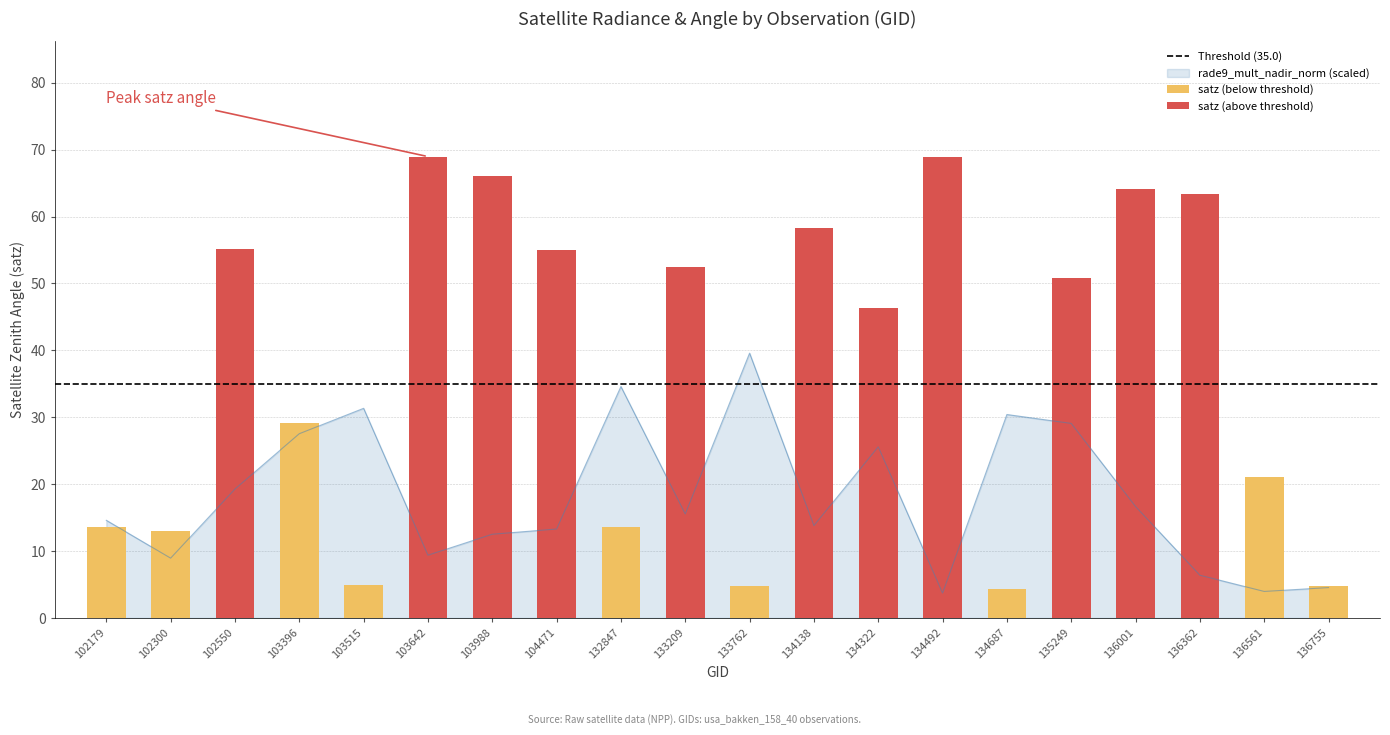

Between 136561 and 103515, which is larger?

103515